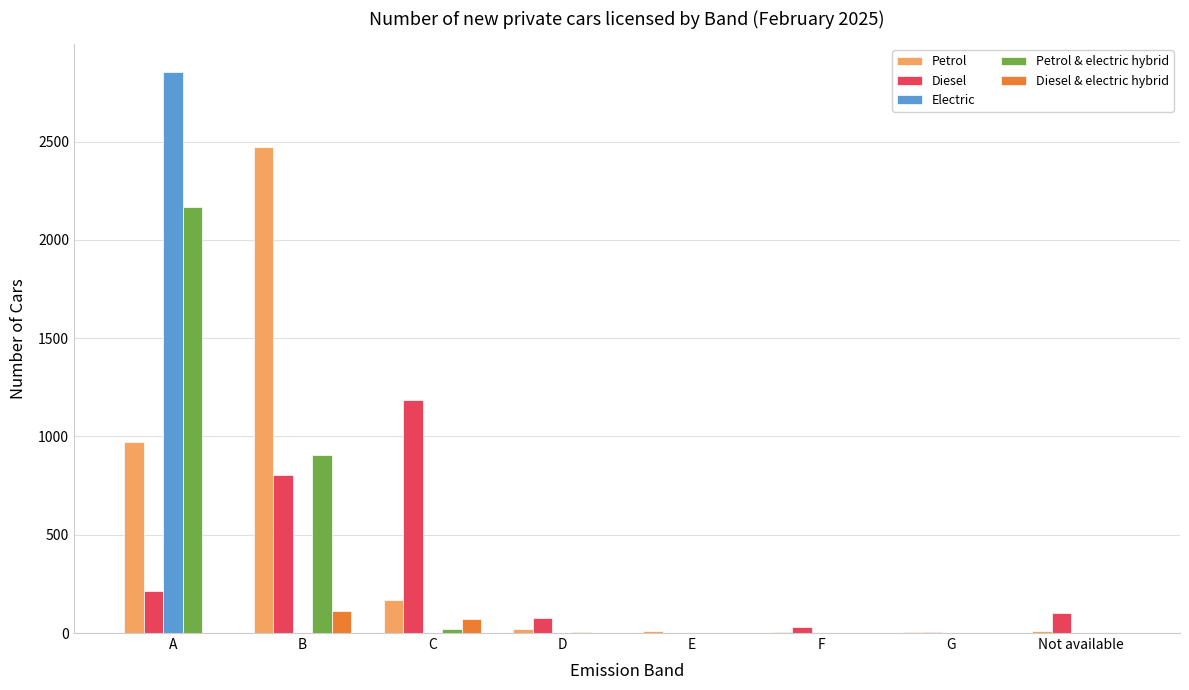

What is the sum of all Petrol values?

3664